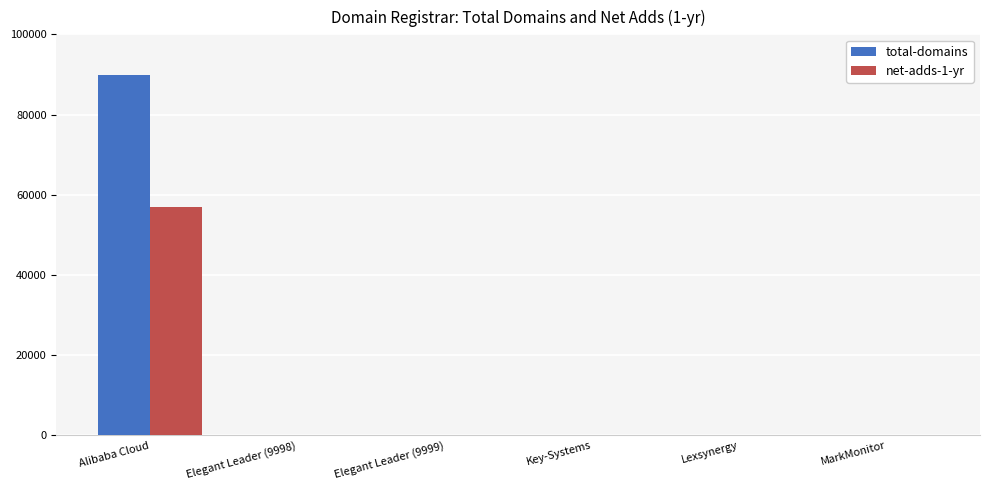

At which label does net-adds-1-yr first exceed 1?

Alibaba Cloud